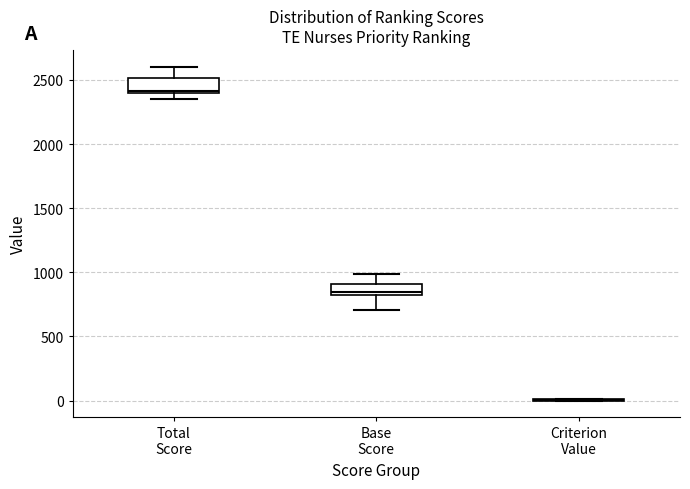

Reading left to right, read every box against the y-axis: the position of its median line, the range the box covers, and the ends of its whiskers. The values are not printed on the chart, so give them approximately, as read against the axis.

Total Score: median 2400 (just above the box's lower edge), box 2400 to 2500, whiskers 2350 to 2600
Base Score: median 850, box 800 to 900, whiskers 700 to 1000
Criterion Value: box collapsed to a line at 0, whiskers 0 to 0